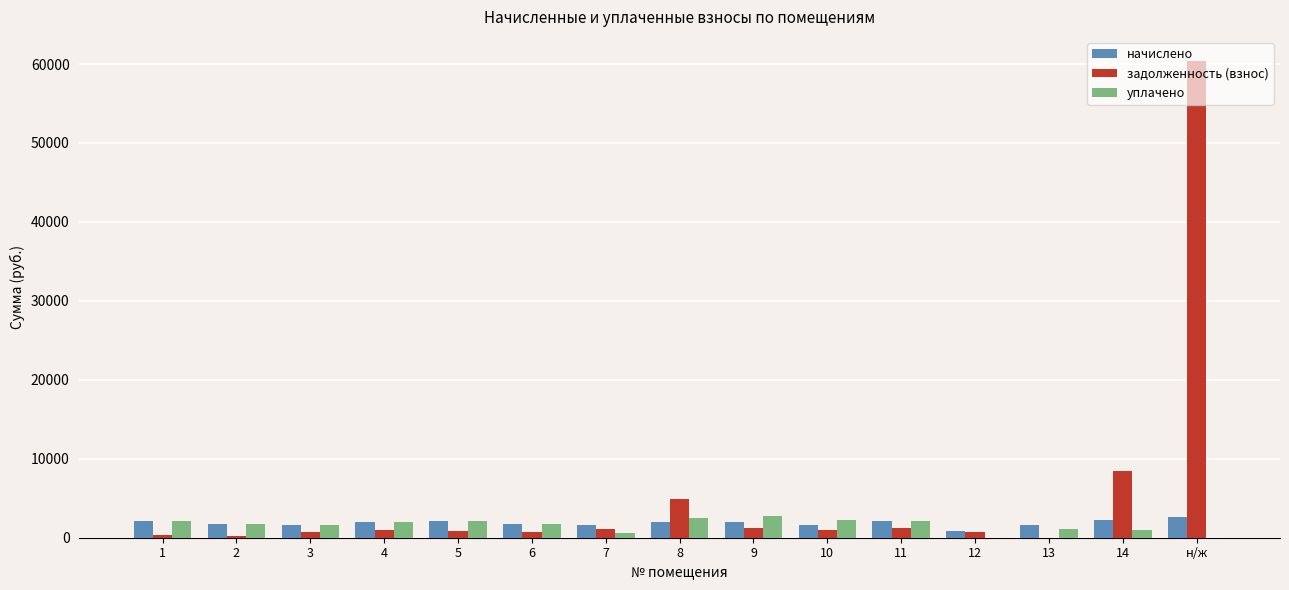

What are all the series names shown in the legend?

начислено, задолженность (взнос), уплачено